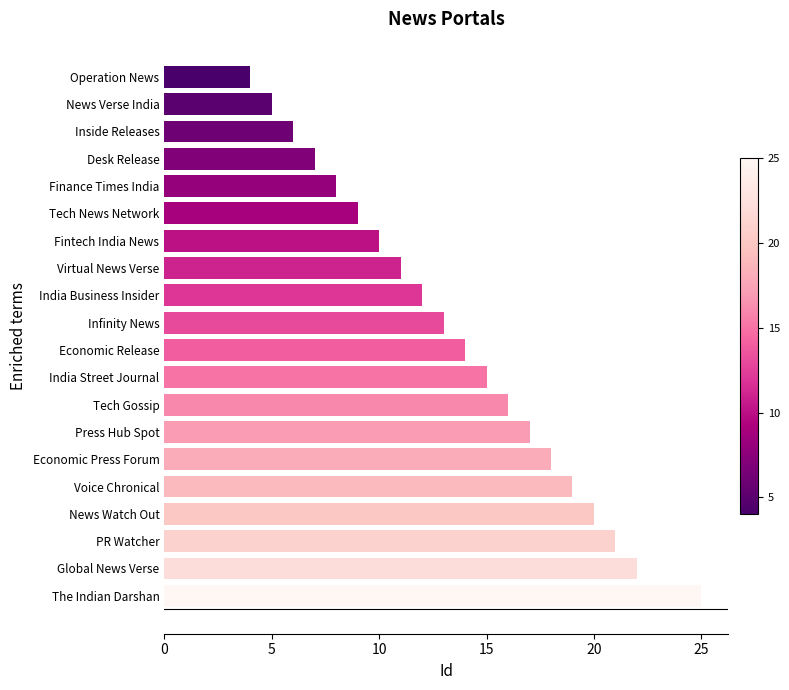

Rank the categories by value from lowest to highest.

Operation News, News Verse India, Inside Releases, Desk Release, Finance Times India, Tech News Network, Fintech India News, Virtual News Verse, India Business Insider, Infinity News, Economic Release, India Street Journal, Tech Gossip, Press Hub Spot, Economic Press Forum, Voice Chronical, News Watch Out, PR Watcher, Global News Verse, The Indian Darshan